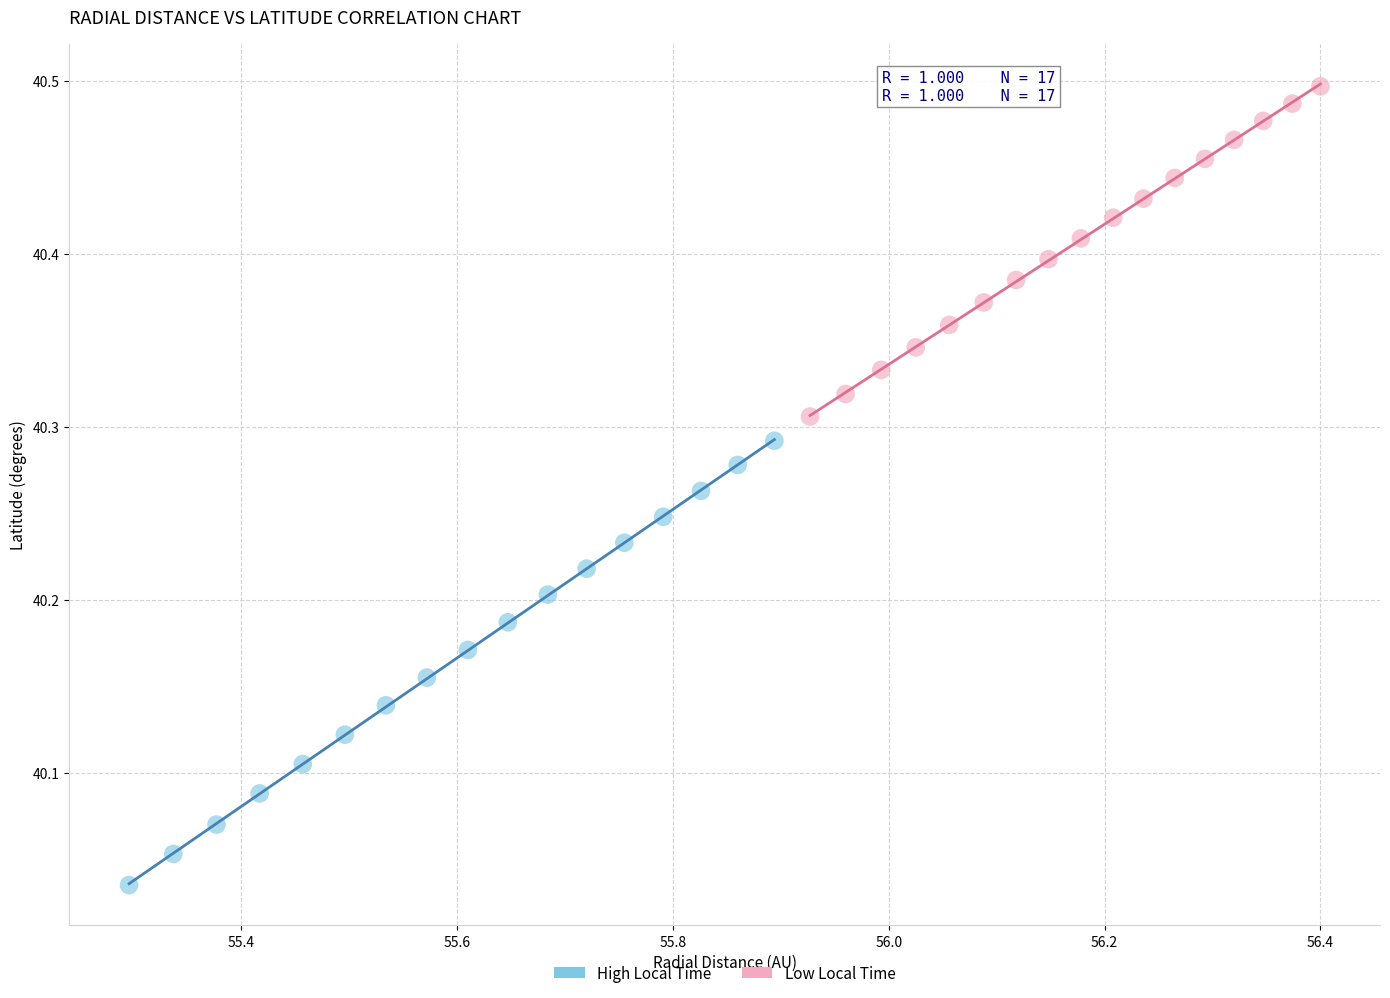

Which series contains the lowest Y value?

High Local Time